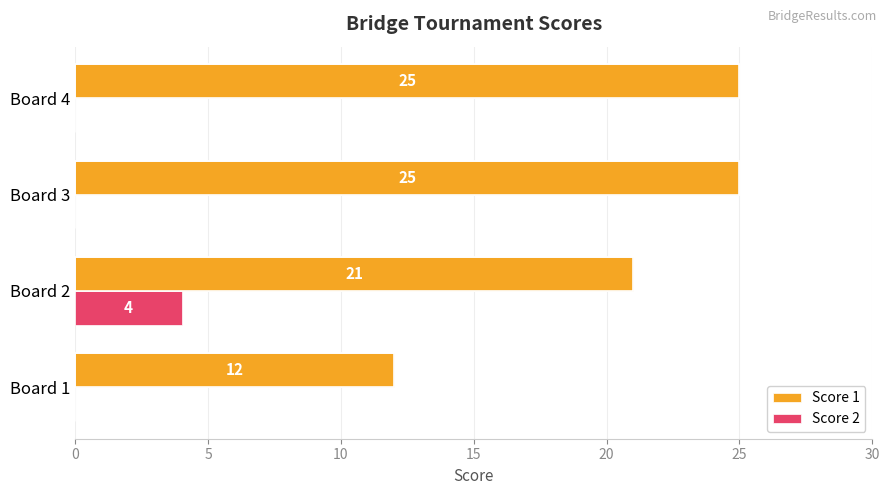

Which series has the largest total across all categories?

Score 1